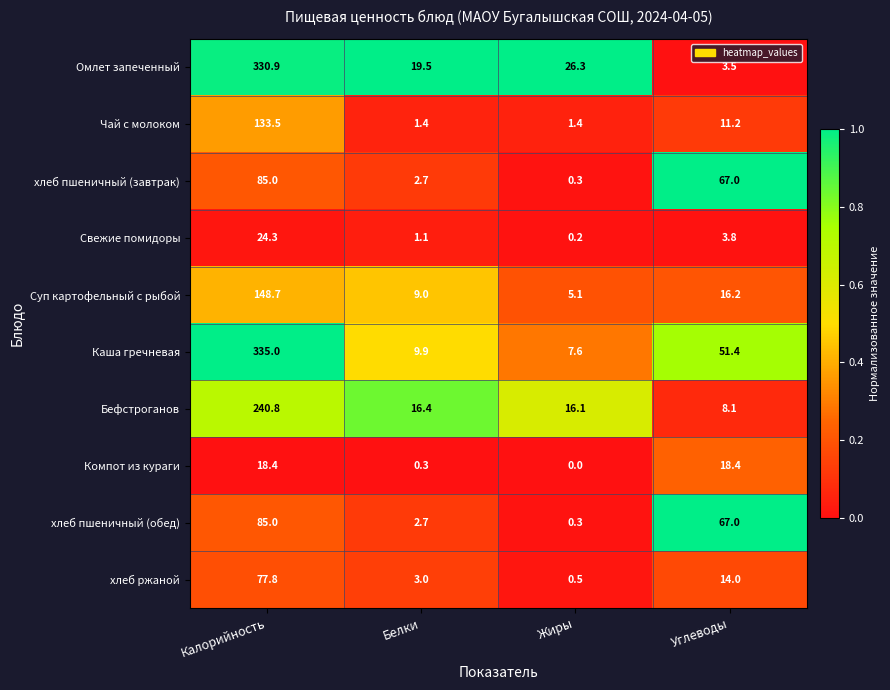

What is the spread (max minus min) of values at Углеводы?

63.5